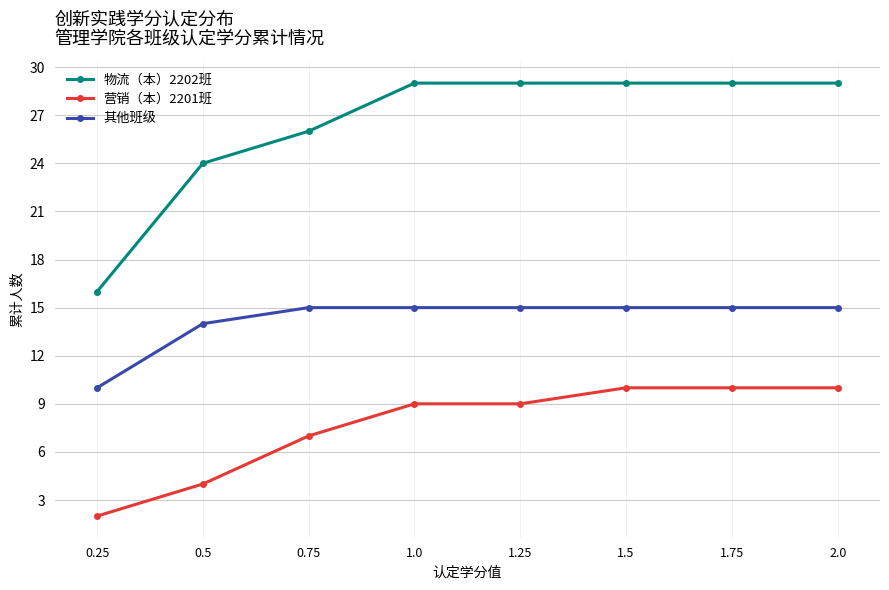

What is the label of the 3rd point from the left?

0.75